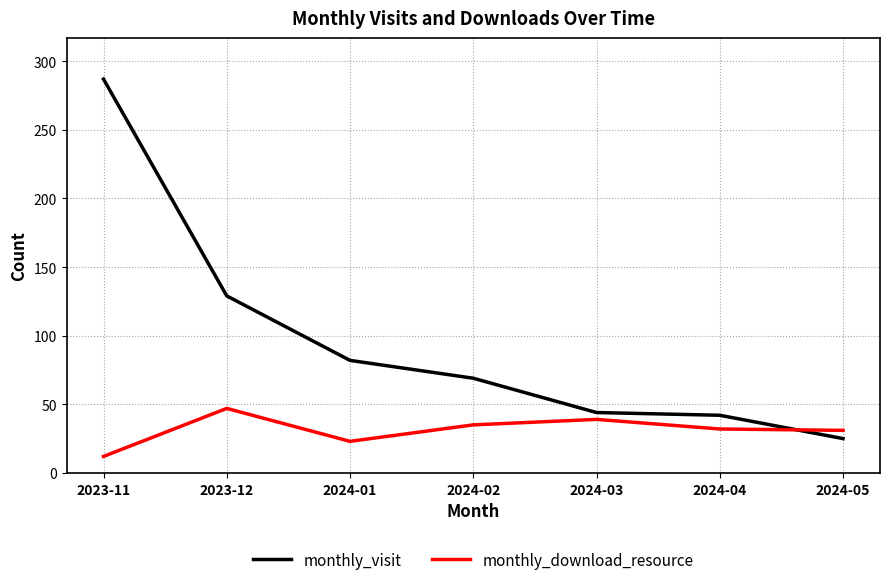

At which category does monthly_download_resource reach its first local valley?

2024-01